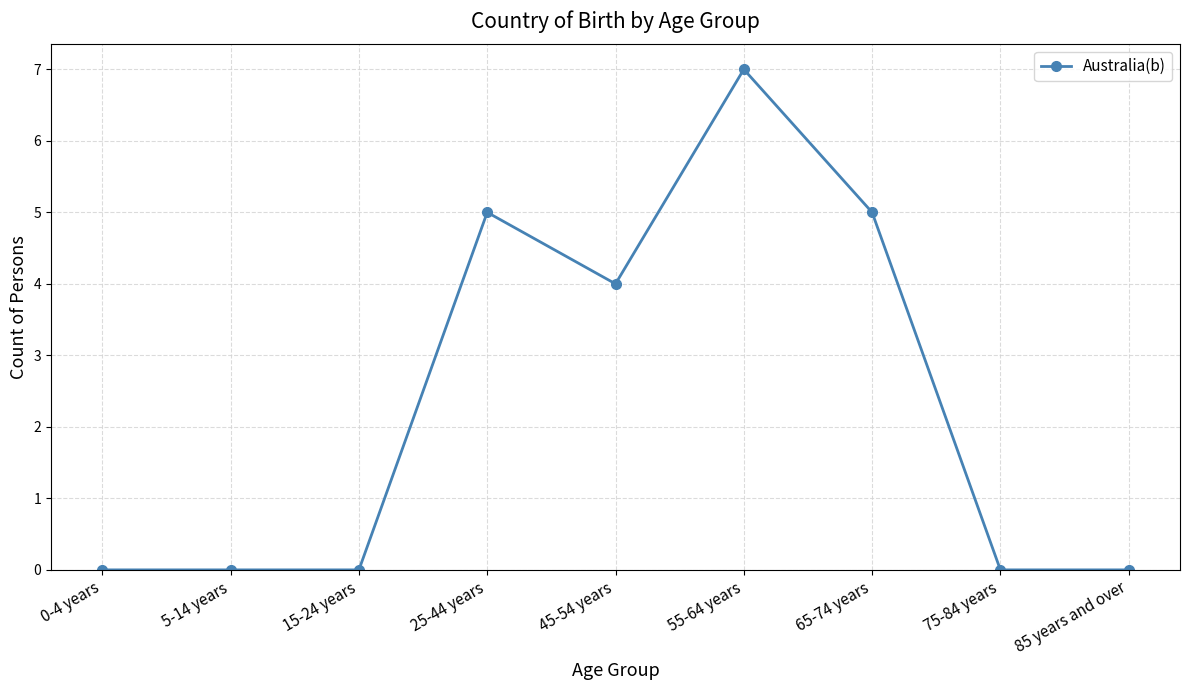

Reading left to right, what are all the values shown in this chart?

0-4 years=0	5-14 years=0	15-24 years=0	25-44 years=5	45-54 years=4	55-64 years=7	65-74 years=5	75-84 years=0	85 years and over=0